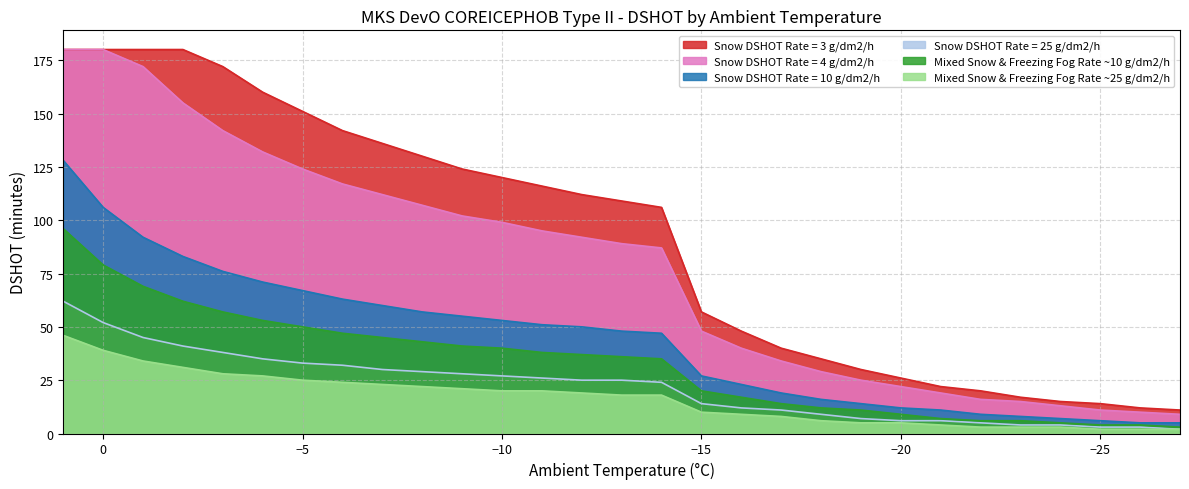

What is the difference between the maximum and second lowest values in the Mixed Snow & Freezing Fog Rate ~10 g/dm2/h series?

92